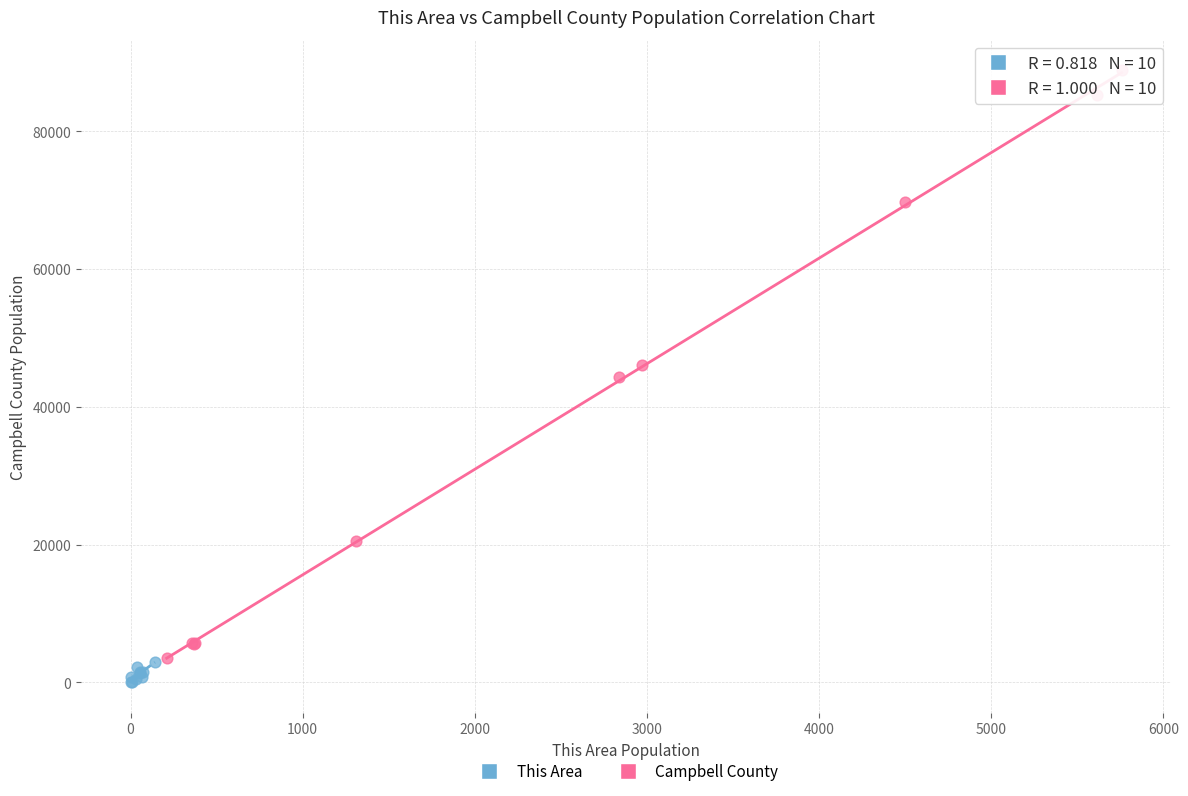

Which series reaches the maximum Y coordinate?

Campbell County